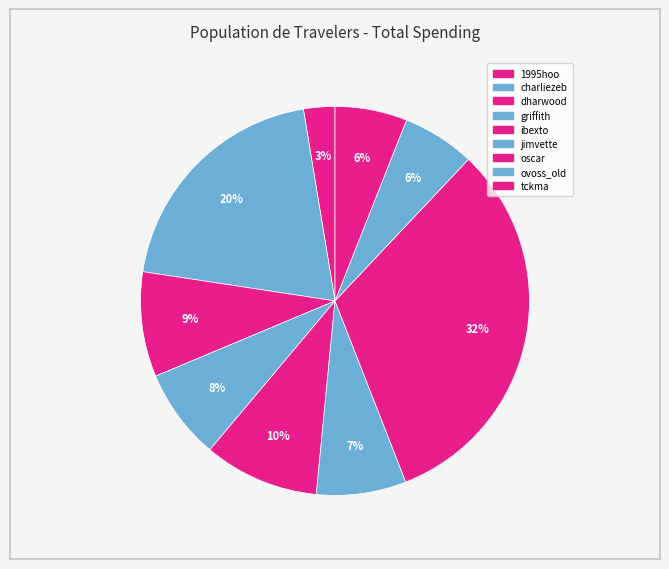

To the nearest percent, what is the average slice percentage?

11%